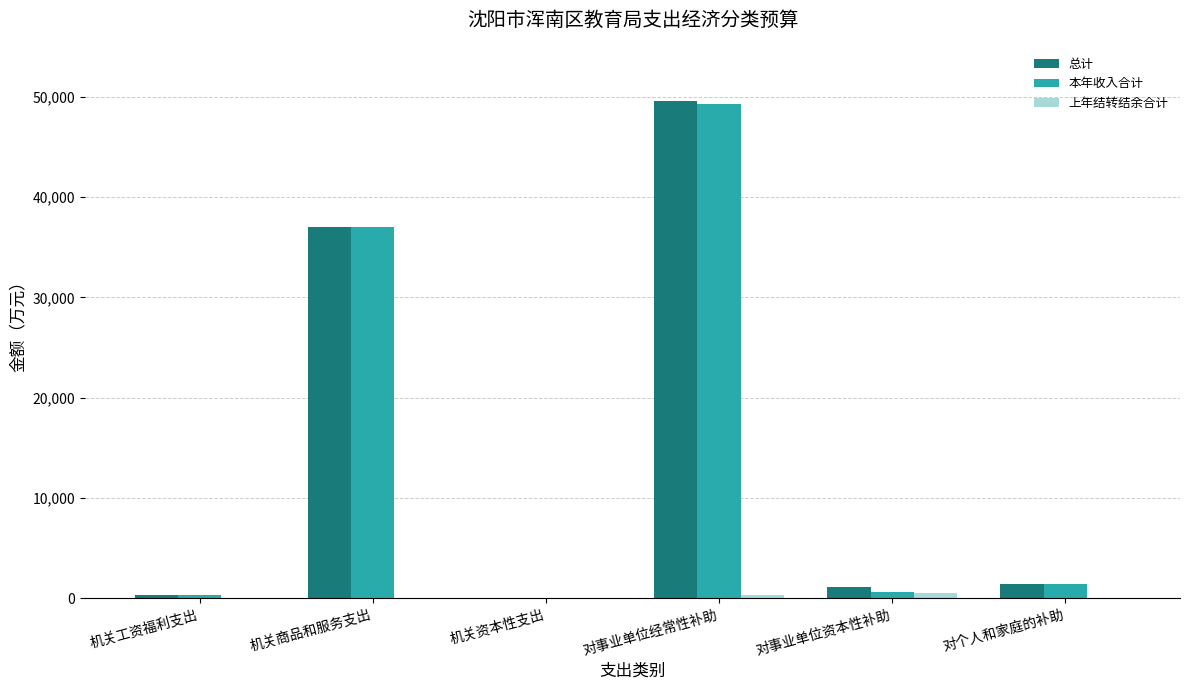

How many groups of bars are there?

6